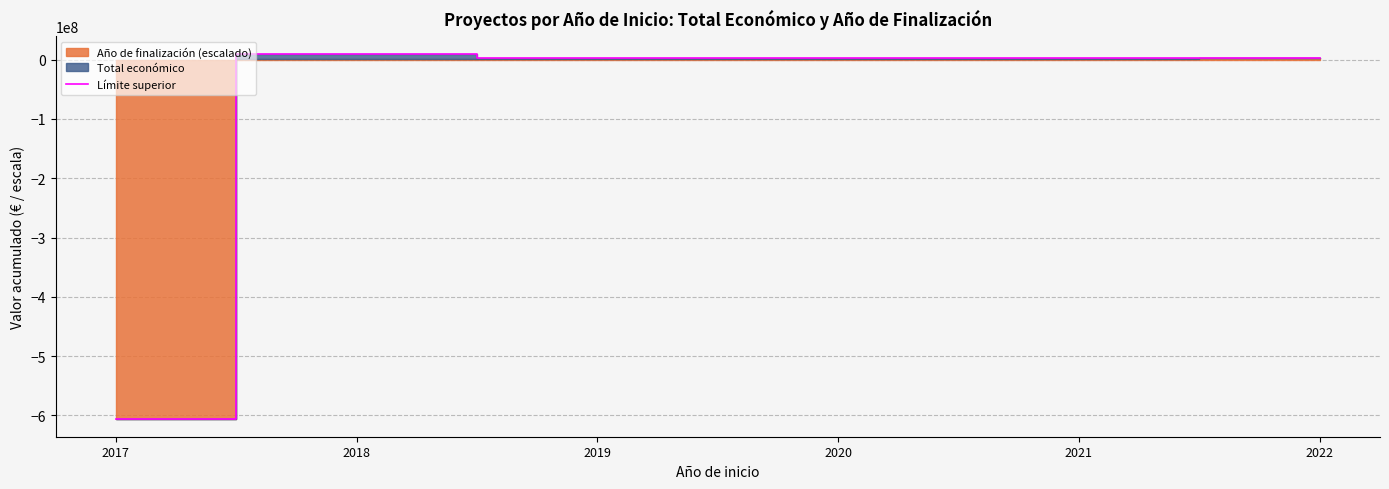

Between 2018 and 2019, which is larger?

2018